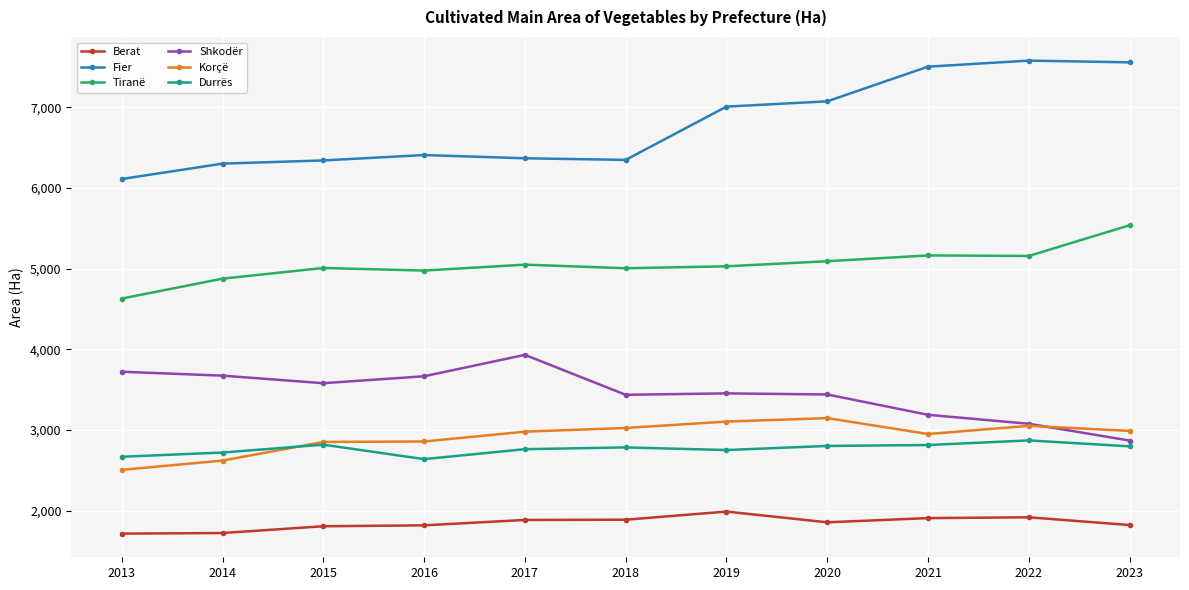

Which series has the largest total across all categories?

Fier